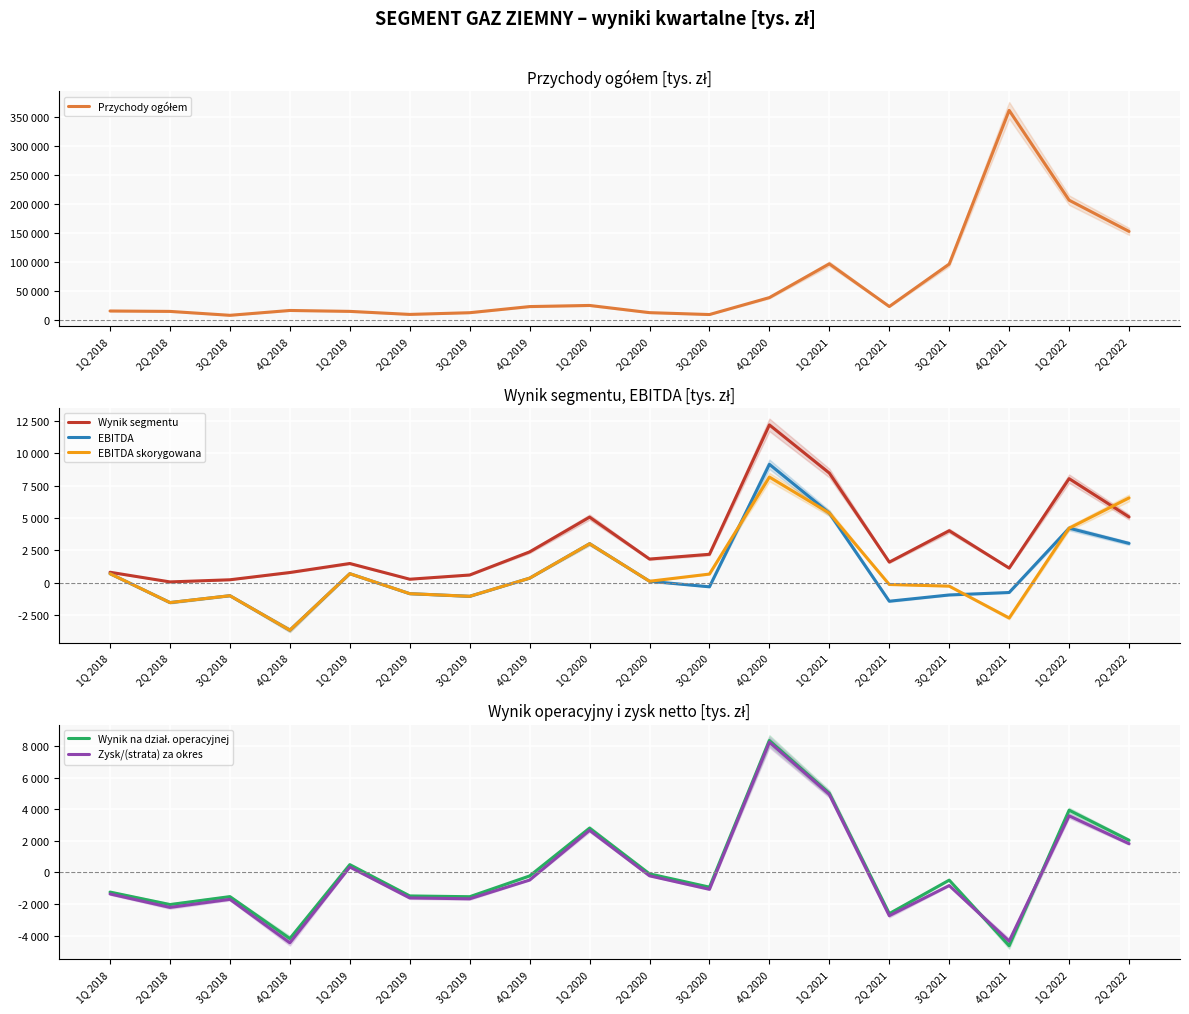

Reading left to right, what are all the values shown in this chart?

Przychody ogółem: 1Q 2018=14987.0	2Q 2018=14295.0	3Q 2018=7539.0	4Q 2018=15905.0	1Q 2019=14332.0	2Q 2019=9087.0	3Q 2019=12028.0	4Q 2019=22637.0	1Q 2020=24585.0	2Q 2020=12135.0	3Q 2020=8864.0	4Q 2020=38149.0	1Q 2021=96494.0	2Q 2021=22724.0	3Q 2021=96053.0	4Q 2021=361640.0	1Q 2022=206437.0	2Q 2022=152473.0
Wynik segmentu: 1Q 2018=817.0	2Q 2018=71.0	3Q 2018=236.0	4Q 2018=797.0	1Q 2019=1493.0	2Q 2019=279.0	3Q 2019=604.0	4Q 2019=2391.0	1Q 2020=5075.0	2Q 2020=1836.0	3Q 2020=2204.0	4Q 2020=12197.0	1Q 2021=8477.0	2Q 2021=1599.0	3Q 2021=4025.0	4Q 2021=1138.0	1Q 2022=8048.0	2Q 2022=5087.0
EBITDA: 1Q 2018=706.0	2Q 2018=-1525.0	3Q 2018=-995.0	4Q 2018=-3658.2	1Q 2019=706.0	2Q 2019=-837.0	3Q 2019=-1041.0	4Q 2019=360.0	1Q 2020=3019.3	2Q 2020=120.7	3Q 2020=-308.6	4Q 2020=9154.1	1Q 2021=5385.9	2Q 2021=-1420.4	3Q 2021=-936.9	4Q 2021=-747.0	1Q 2022=4221.0	2Q 2022=3046.0
EBITDA skorygowana: 1Q 2018=706.0	2Q 2018=-1525.0	3Q 2018=-995.0	4Q 2018=-3658.2	1Q 2019=706.0	2Q 2019=-837.0	3Q 2019=-1041.0	4Q 2019=360.0	1Q 2020=3019.3	2Q 2020=120.7	3Q 2020=676.4	4Q 2020=8169.2	1Q 2021=5385.9	2Q 2021=-129.9	3Q 2021=-257.2	4Q 2021=-2717.1	1Q 2022=4221.0	2Q 2022=6559.0
Wynik na dział. operacyjnej: 1Q 2018=-1242.0	2Q 2018=-2034.0	3Q 2018=-1530.0	4Q 2018=-4189.0	1Q 2019=496.0	2Q 2019=-1488.0	3Q 2019=-1537.0	4Q 2019=-221.0	1Q 2020=2810.0	2Q 2020=-89.0	3Q 2020=-930.0	4Q 2020=8360.0	1Q 2021=5013.0	2Q 2021=-2609.0	3Q 2021=-485.7	4Q 2021=-4643.3	1Q 2022=3944.0	2Q 2022=2041.0
Zysk/(strata) za okres: 1Q 2018=-1362.0	2Q 2018=-2213.0	3Q 2018=-1702.0	4Q 2018=-4458.1	1Q 2019=342.0	2Q 2019=-1614.0	3Q 2019=-1668.0	4Q 2019=-481.0	1Q 2020=2669.0	2Q 2020=-214.0	3Q 2020=-1067.0	4Q 2020=8249.0	1Q 2021=4941.0	2Q 2021=-2739.0	3Q 2021=-829.7	4Q 2021=-4349.3	1Q 2022=3589.0	2Q 2022=1823.0